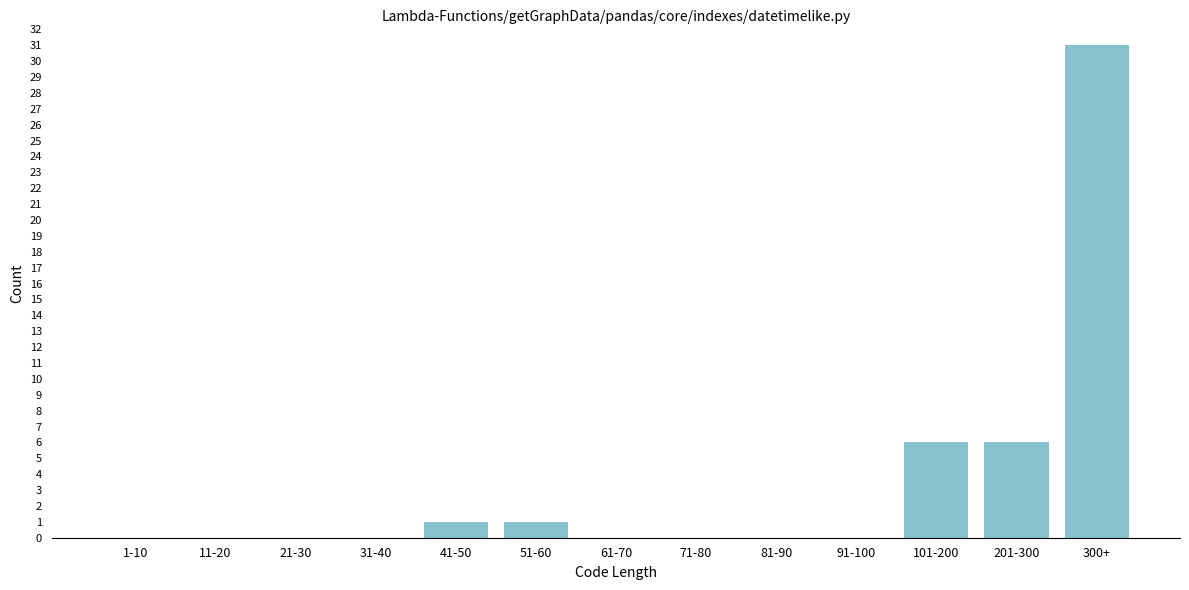

Reading right to left, transcribe all the data shown in this chart.

300+=31	201-300=6	101-200=6	91-100=0	81-90=0	71-80=0	61-70=0	51-60=1	41-50=1	31-40=0	21-30=0	11-20=0	1-10=0